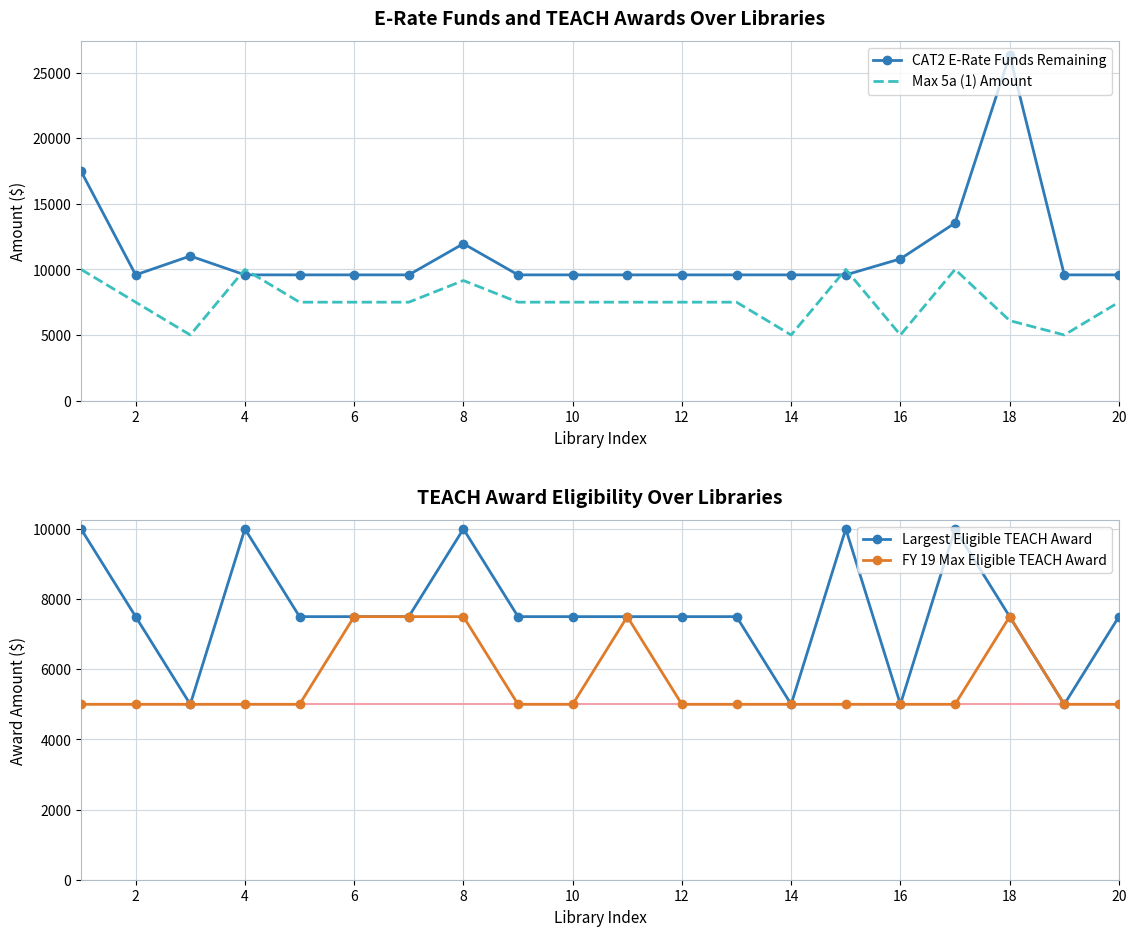

At which label is Largest Eligible TEACH Award closest to 7500?

2